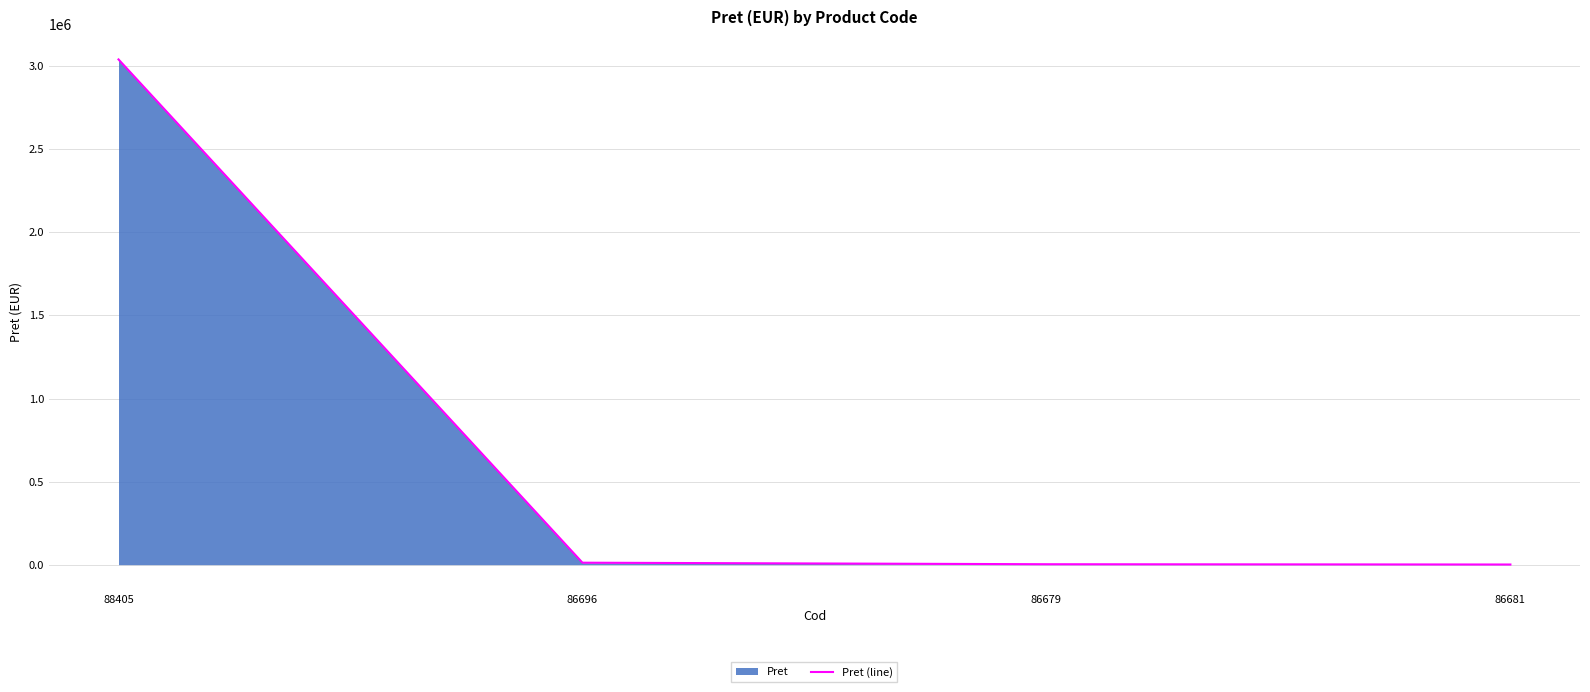

The chart shows a value of 1308.1 at 86679. True or false?

False